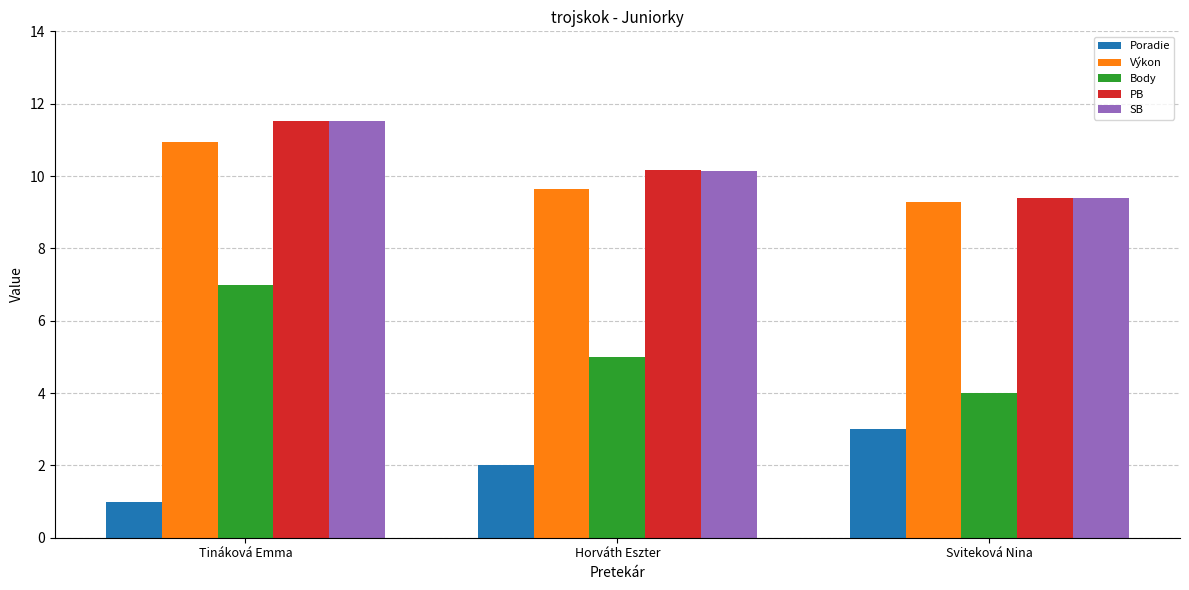

Rank the categories by Poradie value from highest to lowest.

Sviteková Nina, Horváth Eszter, Tináková Emma